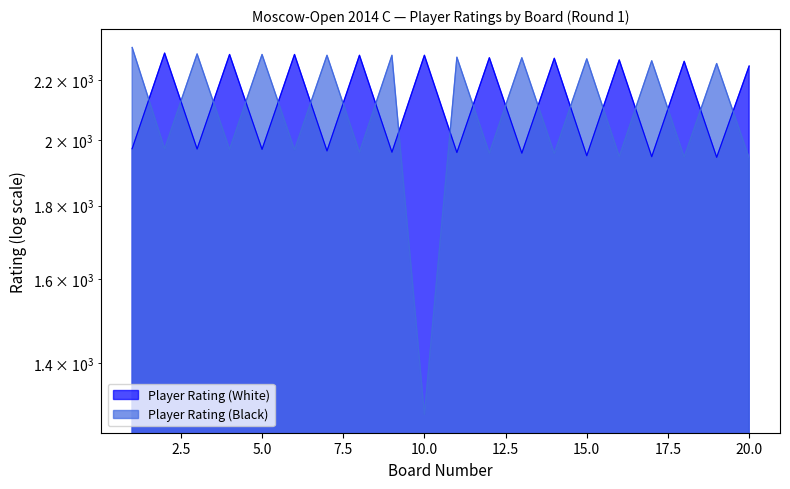

True or false: Player Rating (Black) has more than 1 points higher than both neighbors.

True